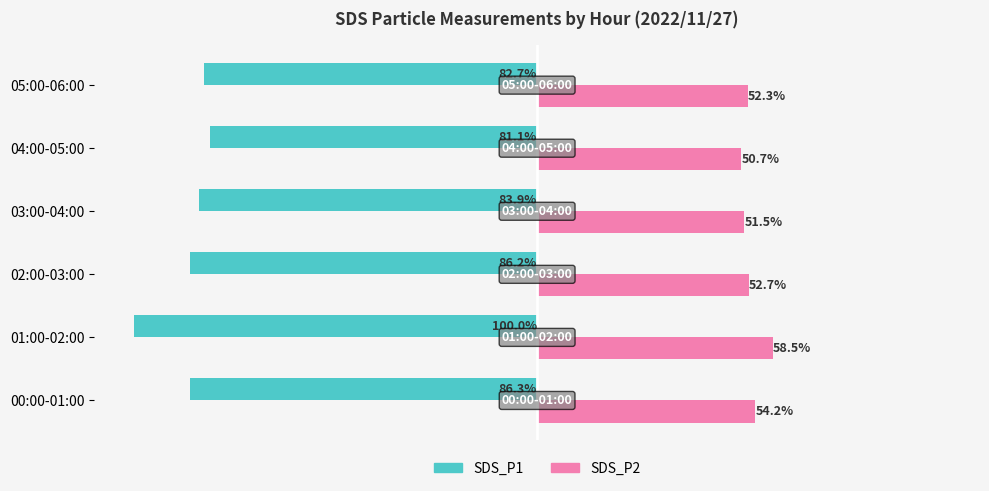

Is the value of SDS_P1 at 03:00-04:00 greater than the value of SDS_P2 at 02:00-03:00?

No